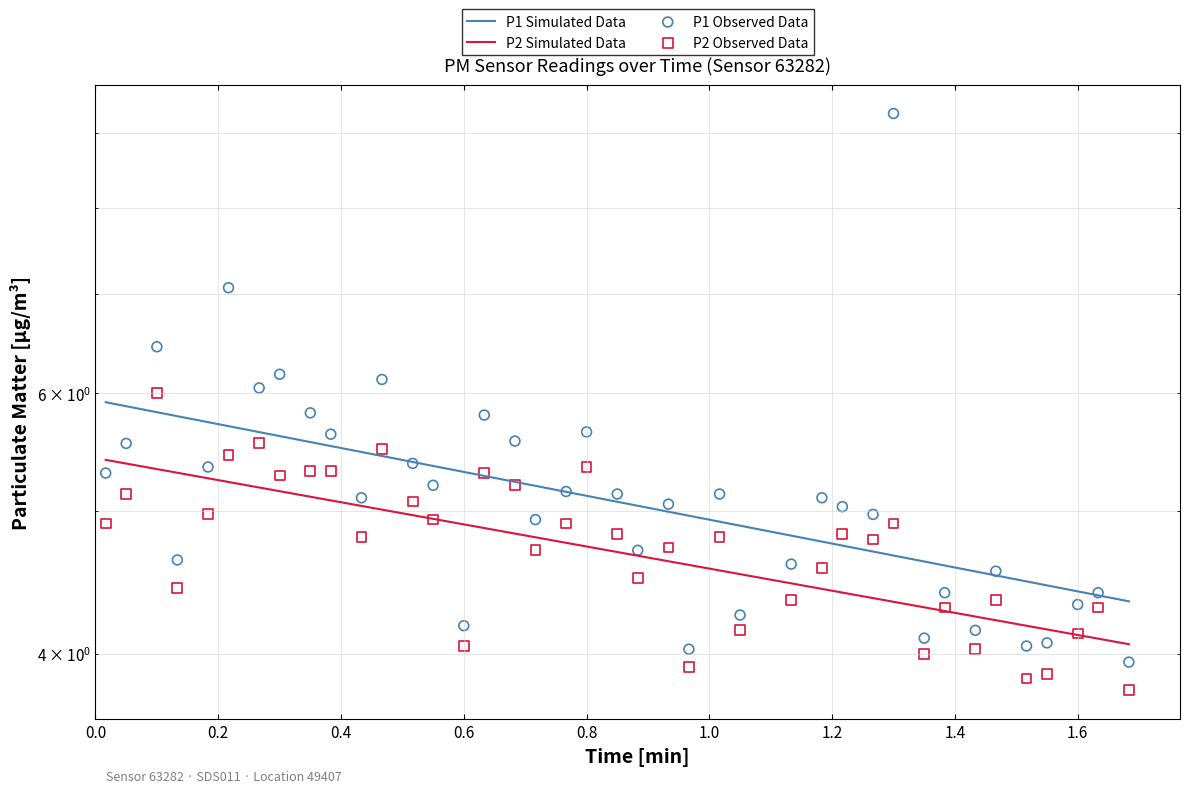

At how many categories does at least one series exceed 5?

23